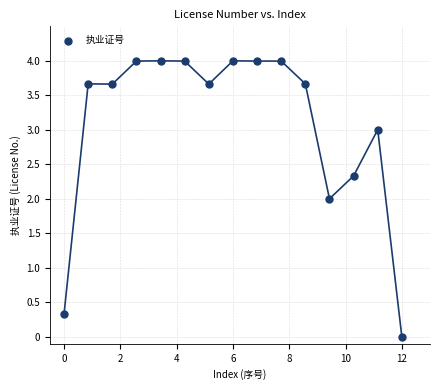

What is the range of Y values (max minus min)?

4.0